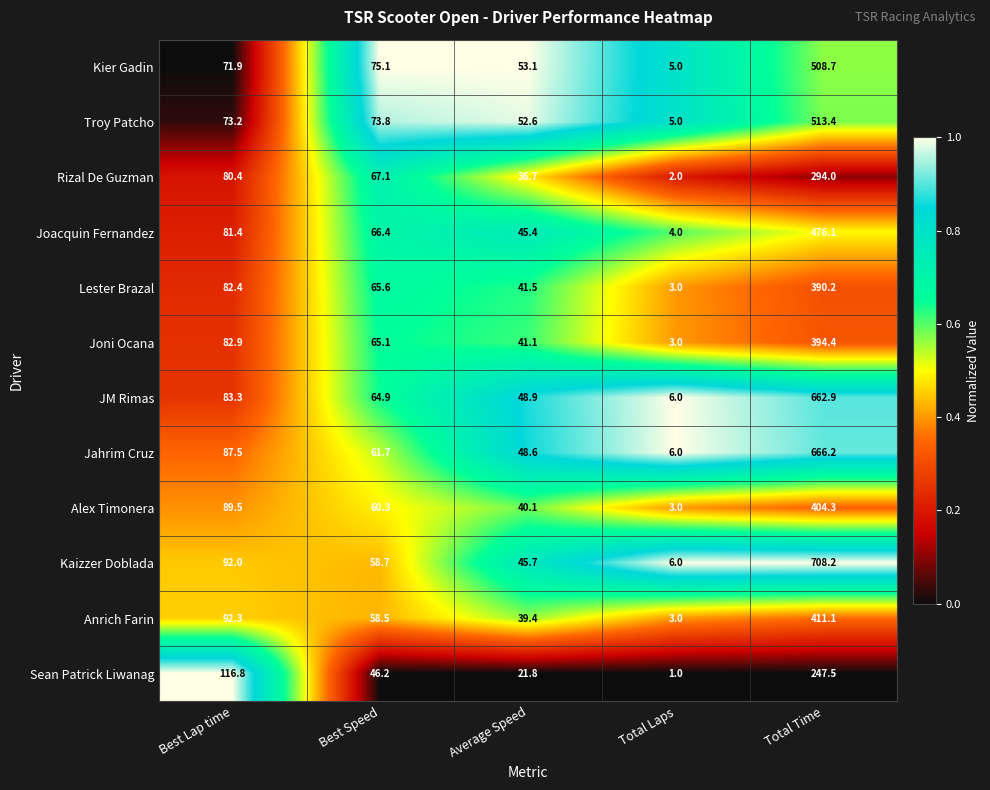

Which category has the highest value in the Alex Timonera series?

Total Time